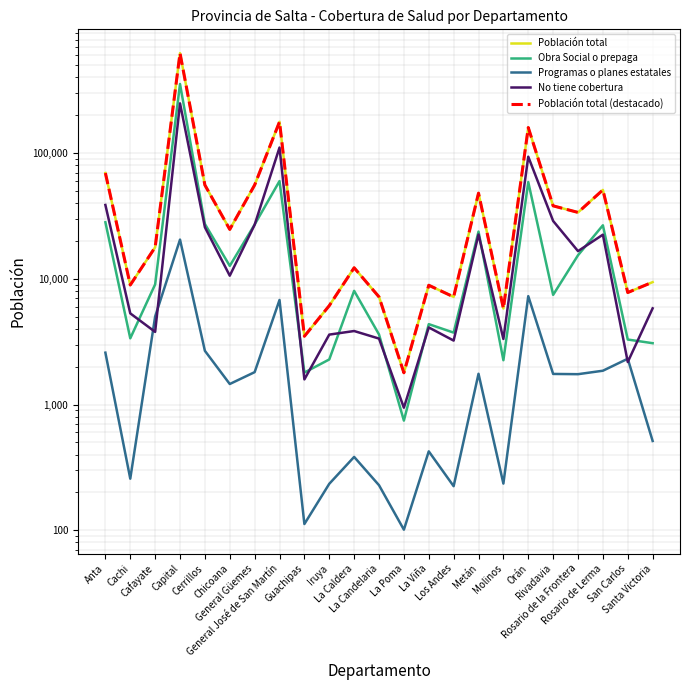

True or false: No tiene cobertura and Población total (destacado) intersect in this chart.

False